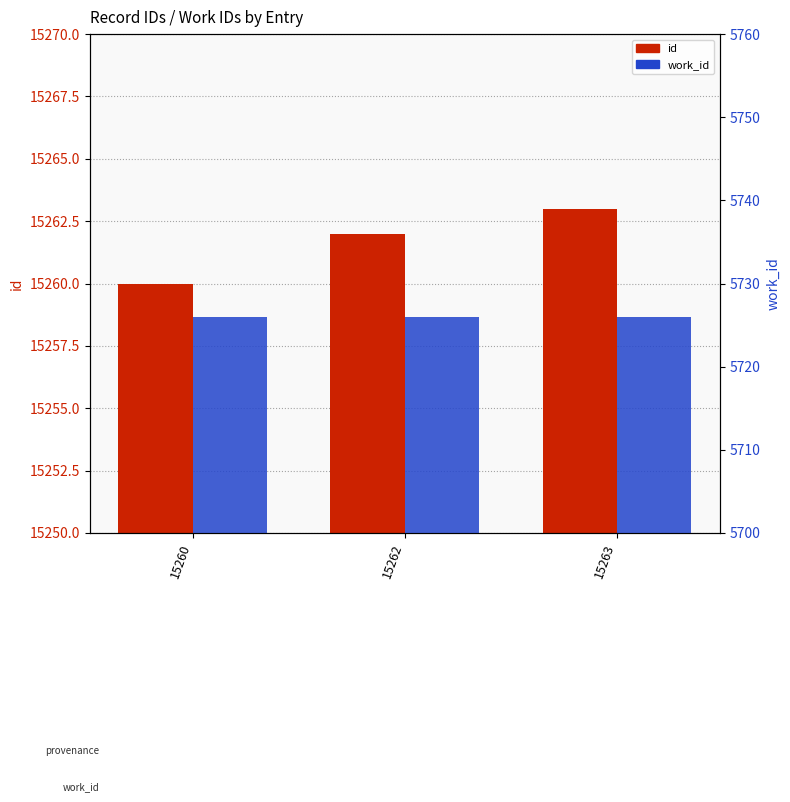

What is the value of the work_id bar at the 3rd from the left?

5726